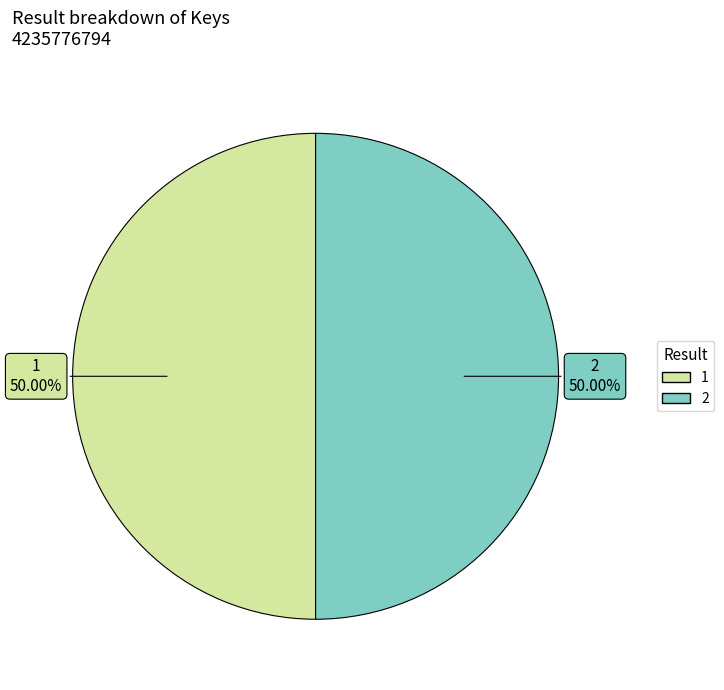

Combined, do 1 and 2 account for over 50%?

Yes